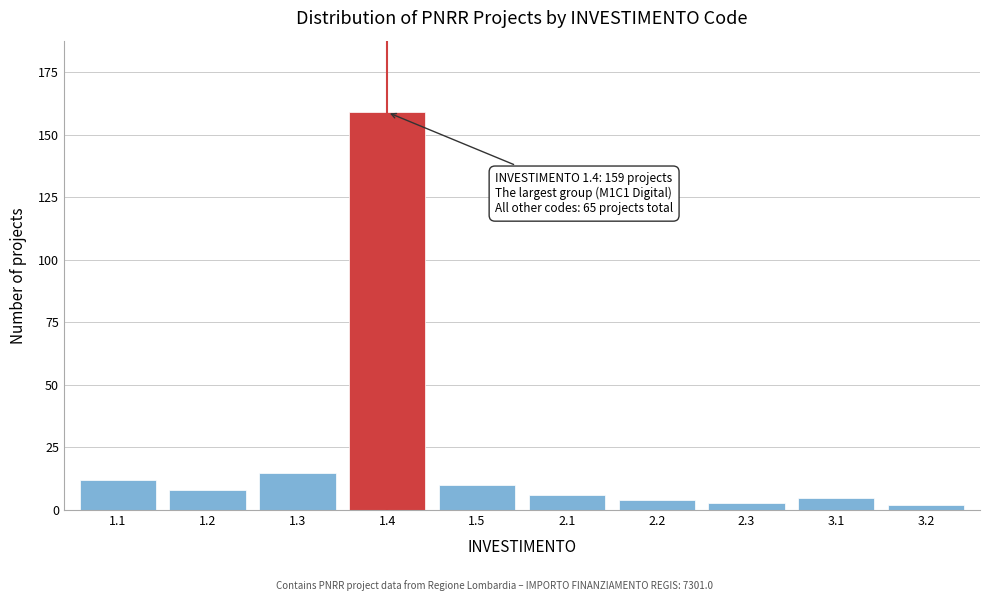

Reading left to right, extract all data points from this chart.

1.1=12	1.2=8	1.3=15	1.4=159	1.5=10	2.1=6	2.2=4	2.3=3	3.1=5	3.2=2